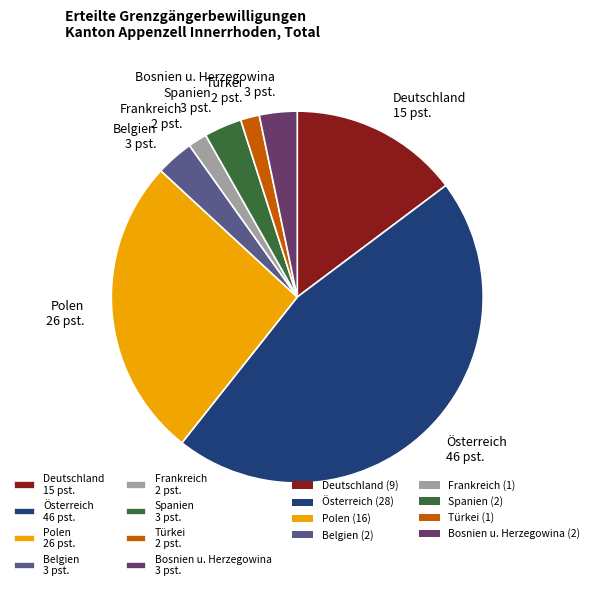

Count the number of slices in the pie.

8